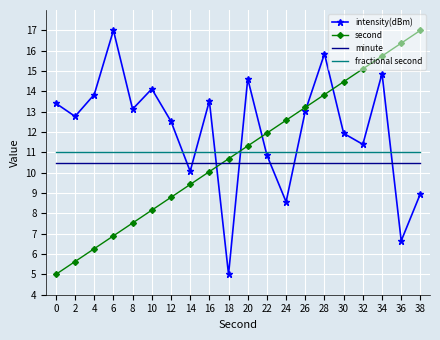

True or false: second has a value of 13.2 at 26.

True